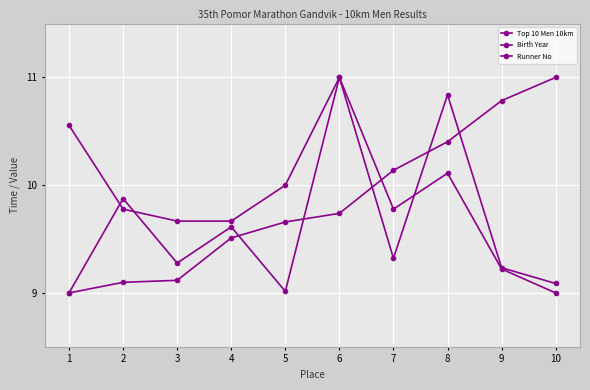

How many distinct data groups are displayed?

3